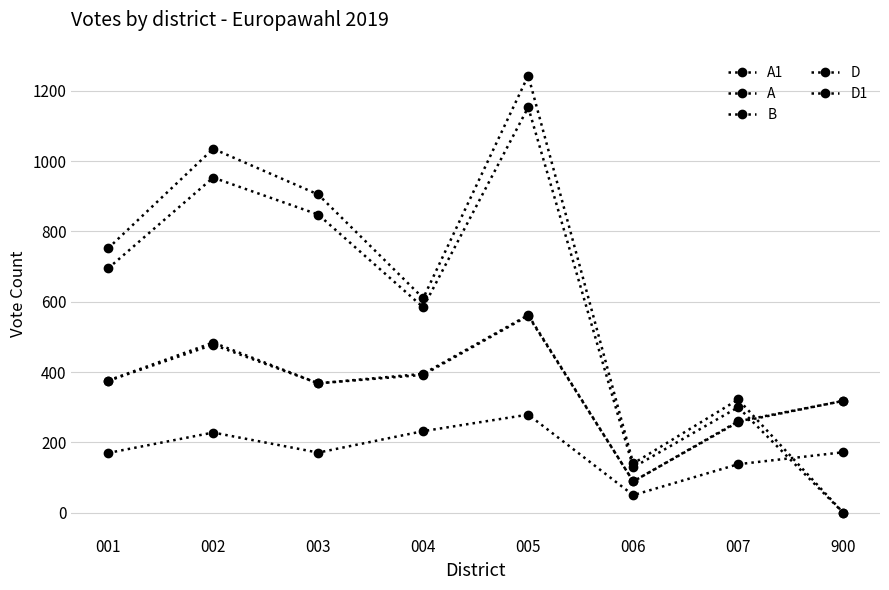

How many categories are shown in the chart?

8